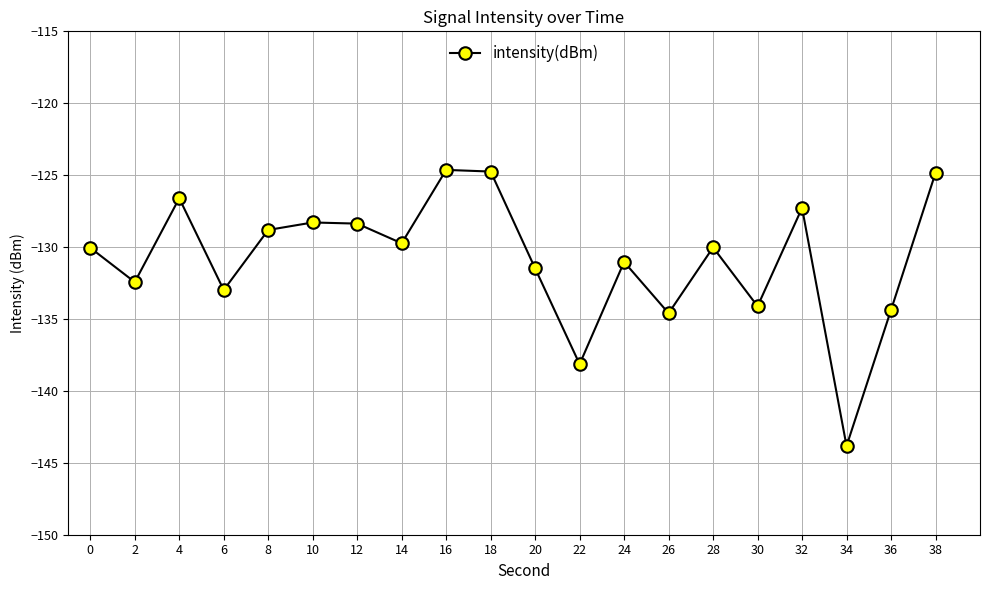

The chart shows a value of -191.5 at 2. True or false?

False